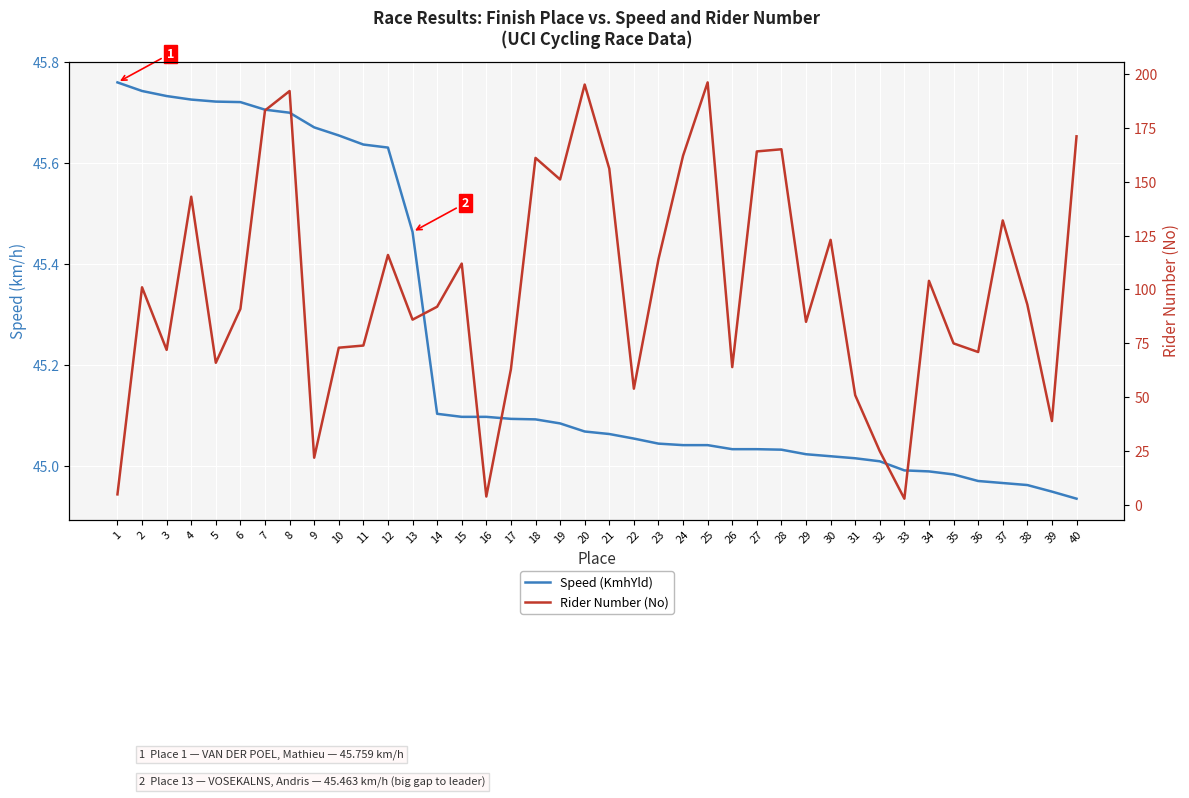

How many data points does each series have?

40